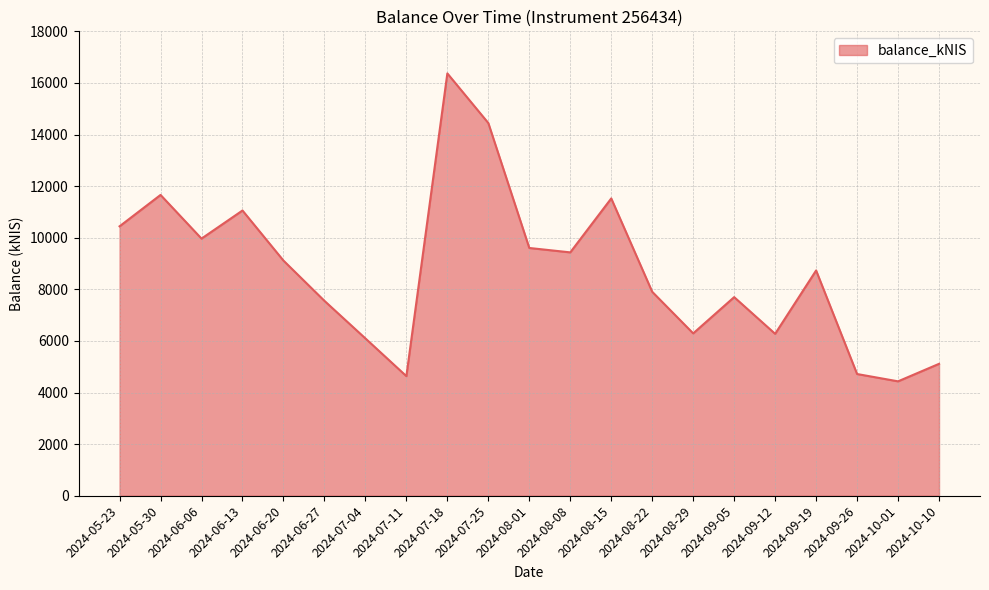

What is the change in value from 2024-06-06 to 2024-06-20?

-851.7